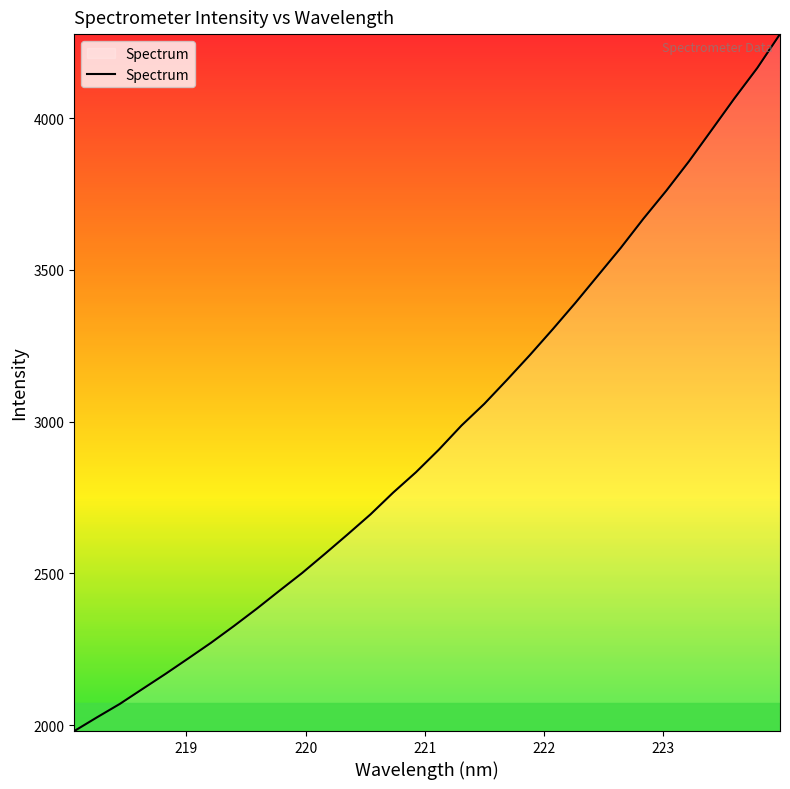

What is the minimum value shown in the chart?

1980.4